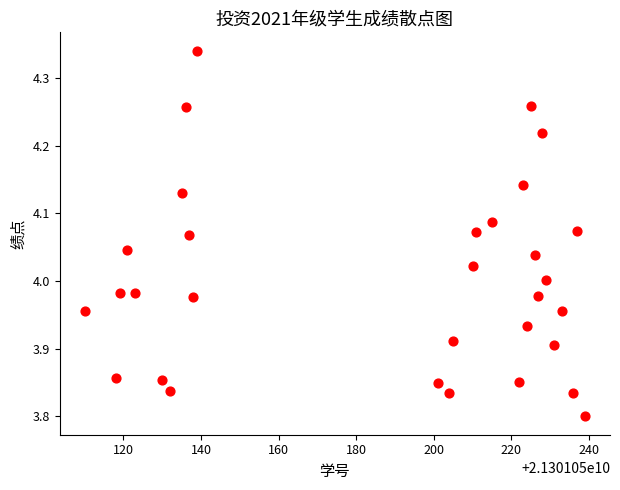

What is the range of X values (max minus min)?

129.0